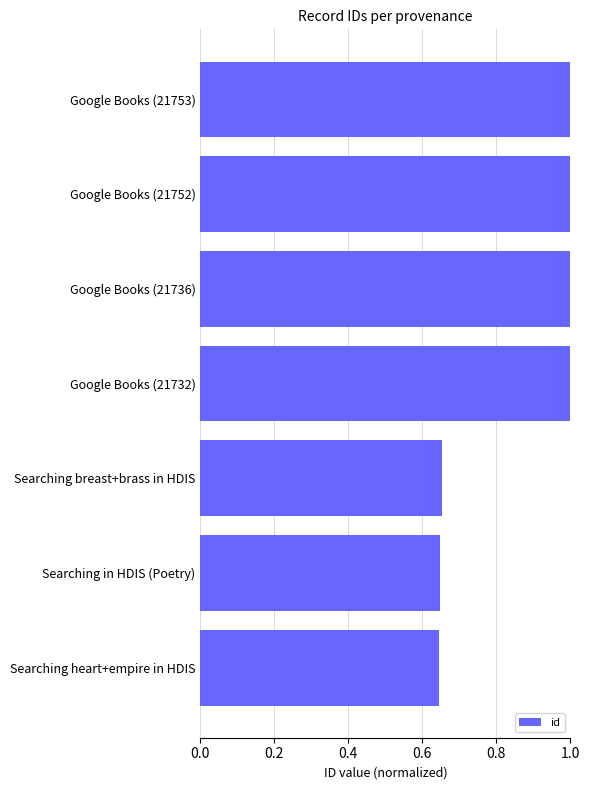

The value at Searching heart+empire in HDIS is 0.9. True or false?

False